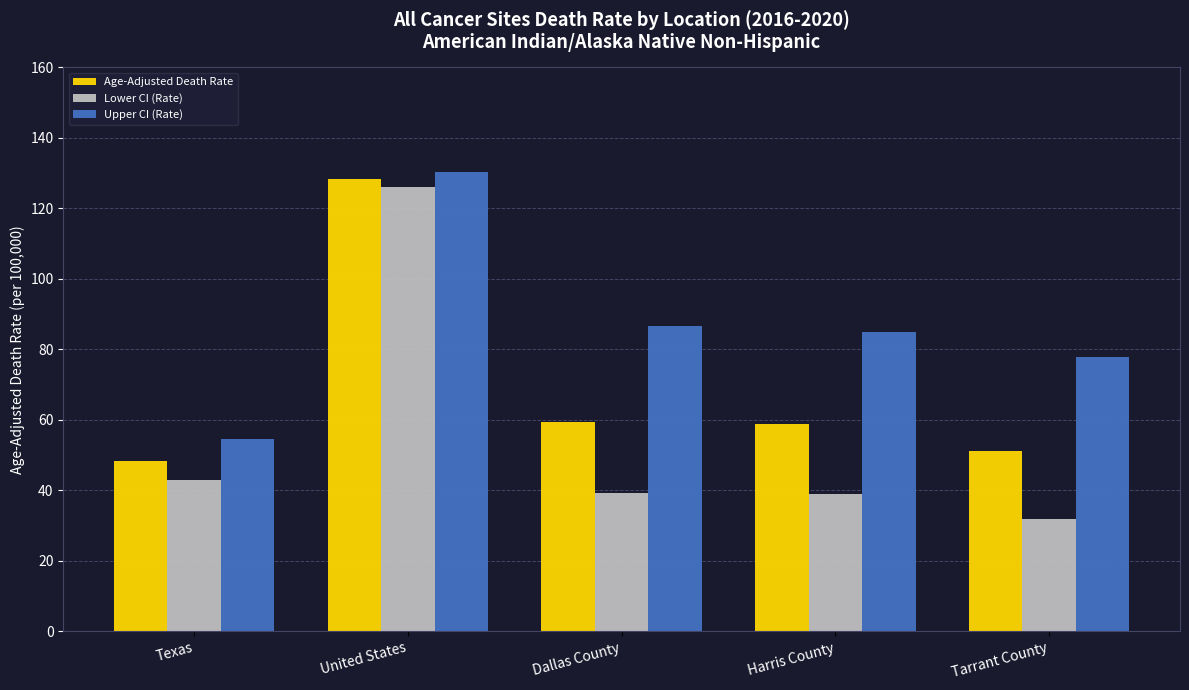

Which category has the highest value in the Lower CI (Rate) series?

United States